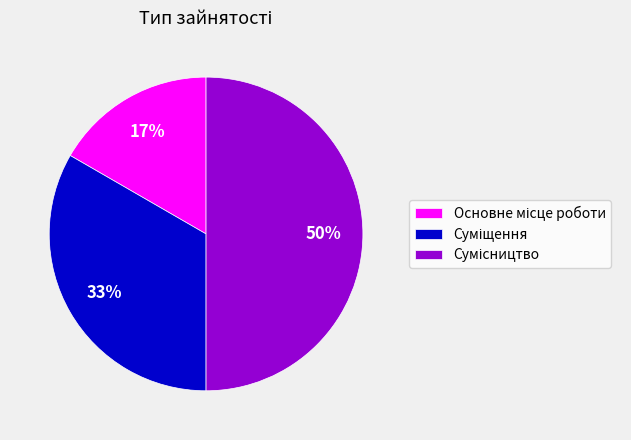

To the nearest percent, what is the average slice percentage?

33%